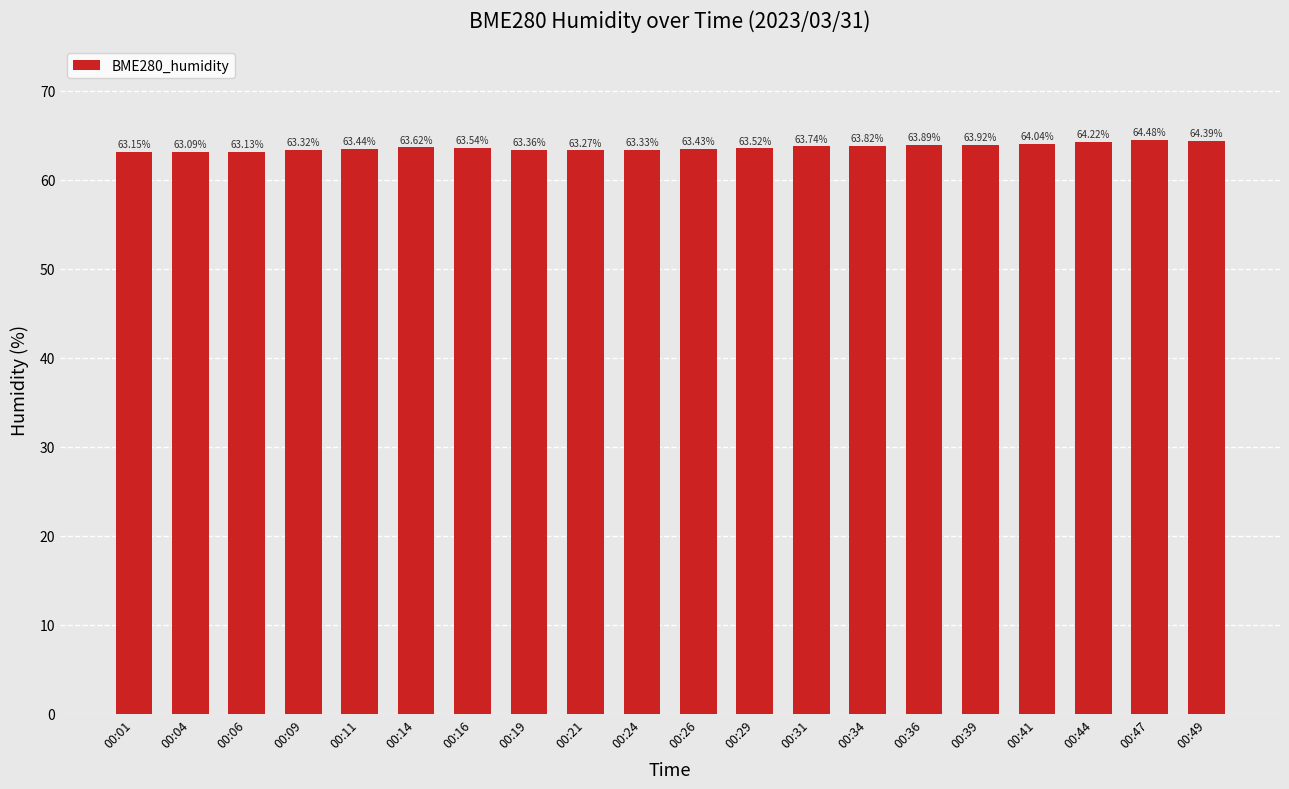

What is the greatest value displayed?

64.5